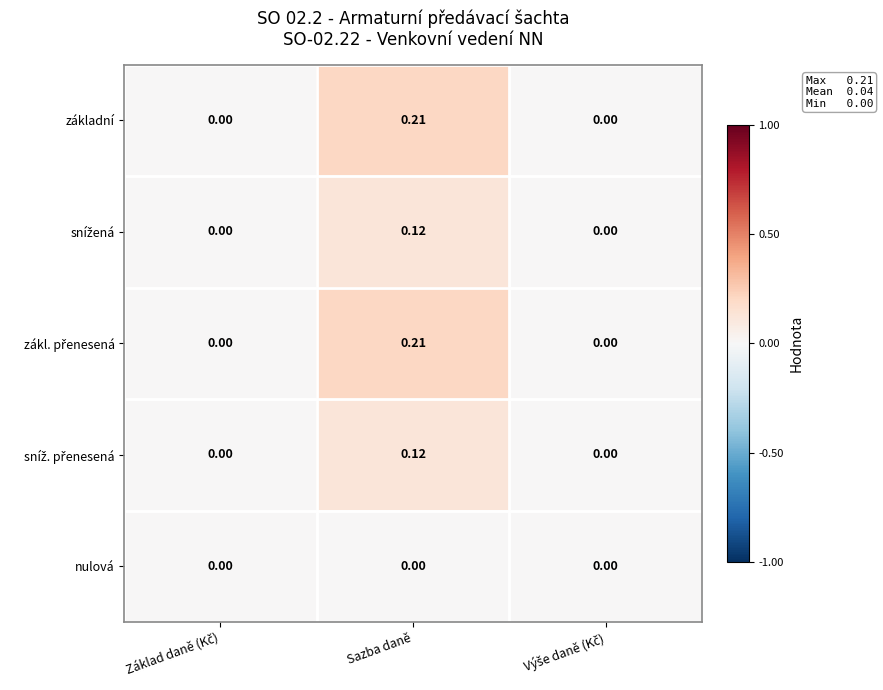

At which category is the sum across all series the highest?

Sazba daně